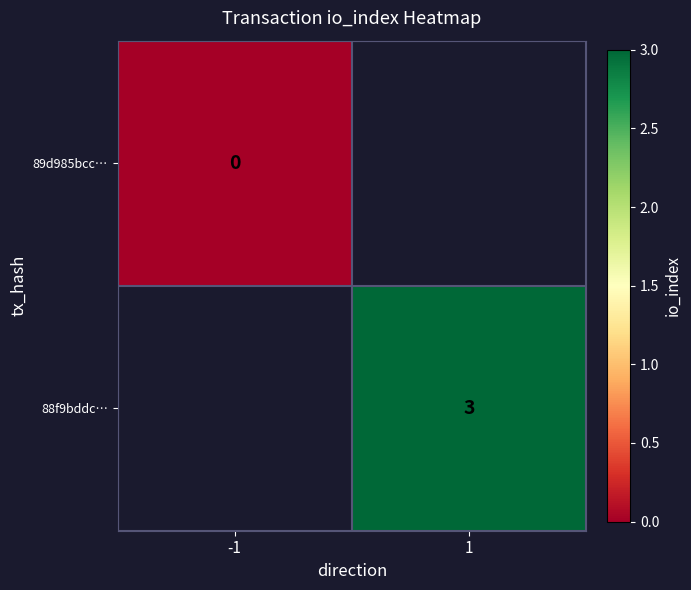

The value of 88f9bddc… at 1 is 3. True or false?

True